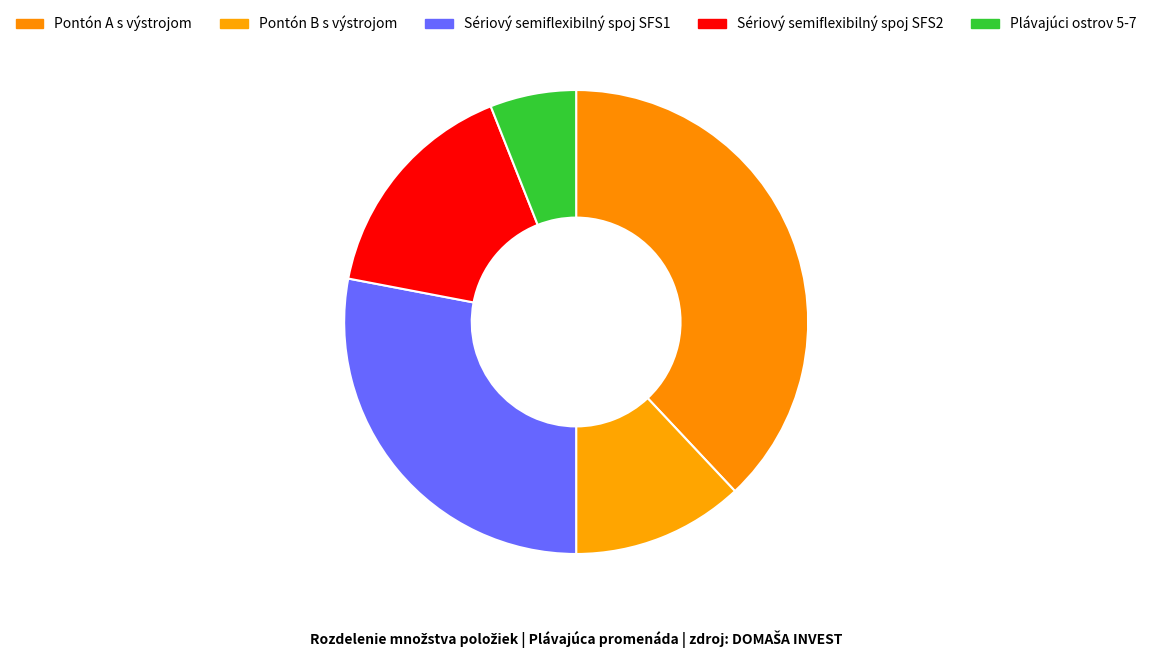

To the nearest percent, what is the average slice percentage?

20%